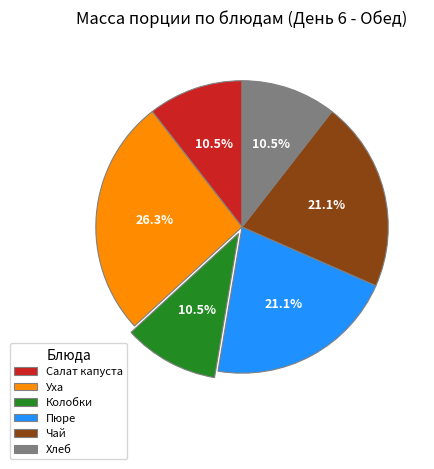

Which slice is the largest?

Уха